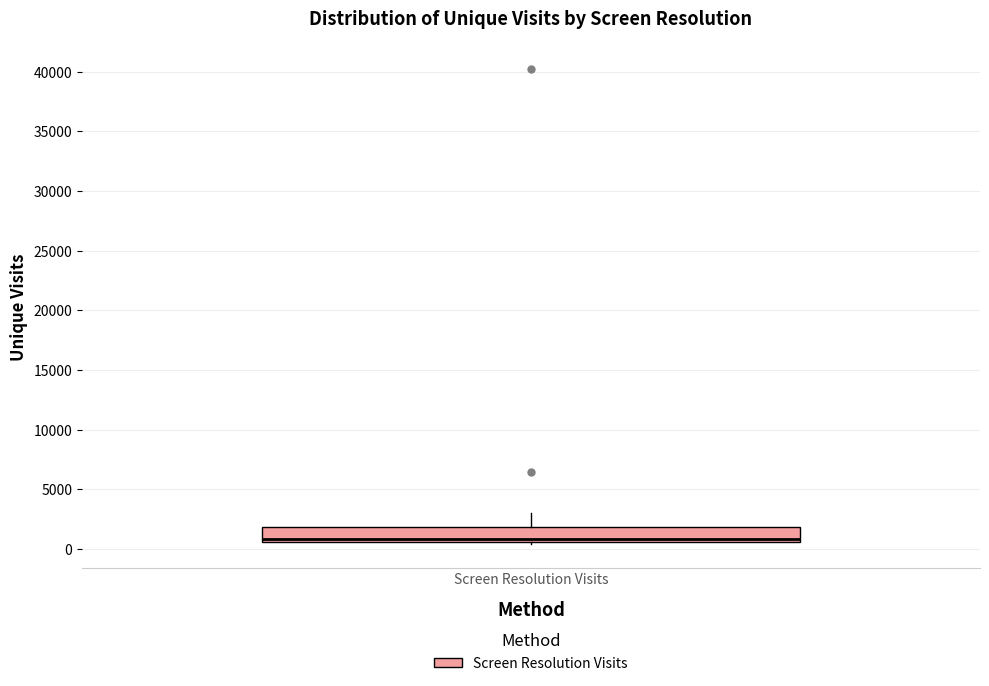

Read this box plot against the y-axis: the position of the median line, the range covered by the box, and the ends of both whiskers. The values are not printed on the chart, so give them approximately, as read against the axis.

median 1000, box 500 to 2000, whiskers 500 to 3000